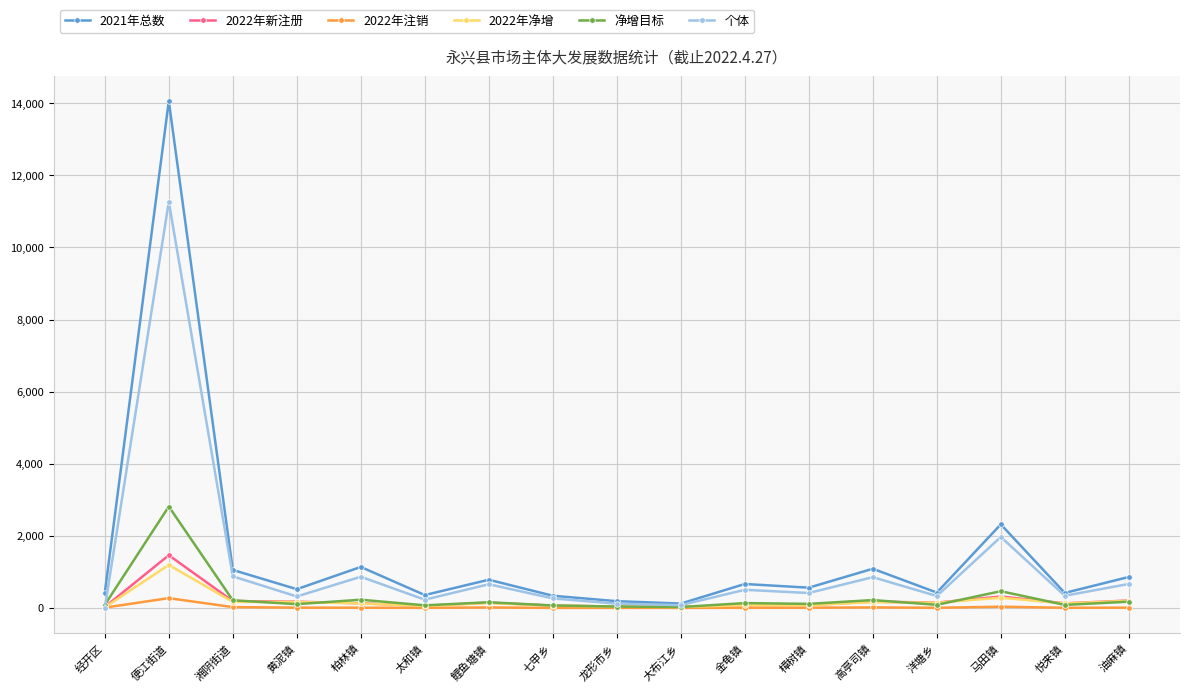

The value of 个体 at 马田镇 is 1968. True or false?

True